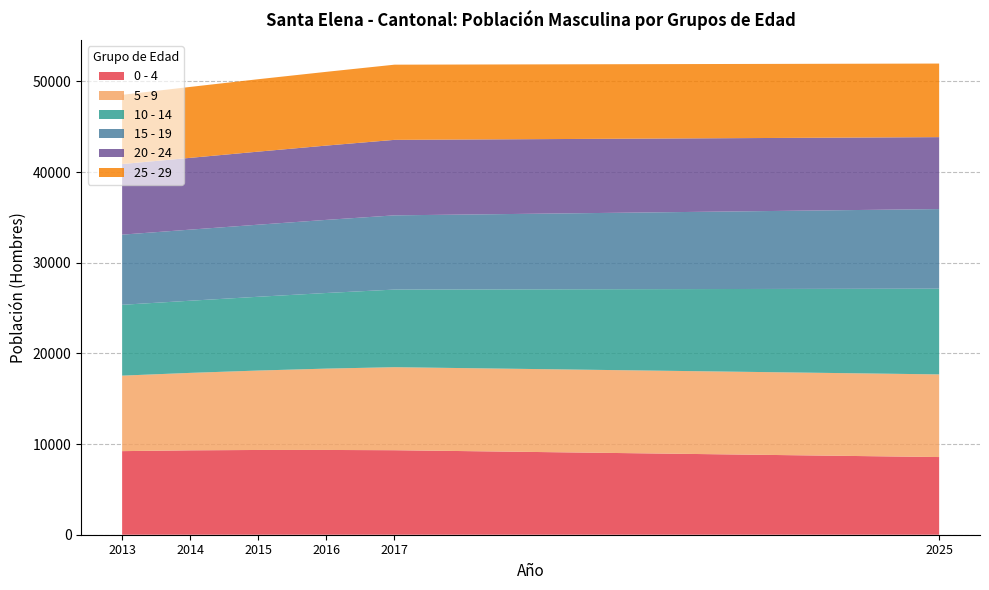

Reading left to right, transcribe all the data shown in this chart.

0 - 4: 2025=8567	2013=9220	2014=9308	2015=9348	2016=9350	2017=9321
5 - 9: 2025=9116	2013=8327	2014=8543	2015=8761	2016=8972	2017=9158
10 - 14: 2025=9457	2013=7814	2014=7959	2015=8138	2016=8341	2017=8561
15 - 19: 2025=8779	2013=7737	2014=7841	2015=7950	2016=8064	2017=8186
20 - 24: 2025=7934	2013=7788	2014=7918	2015=8058	2016=8196	2017=8327
25 - 29: 2025=8116	2013=7635	2014=7823	2015=7988	2016=8134	2017=8293